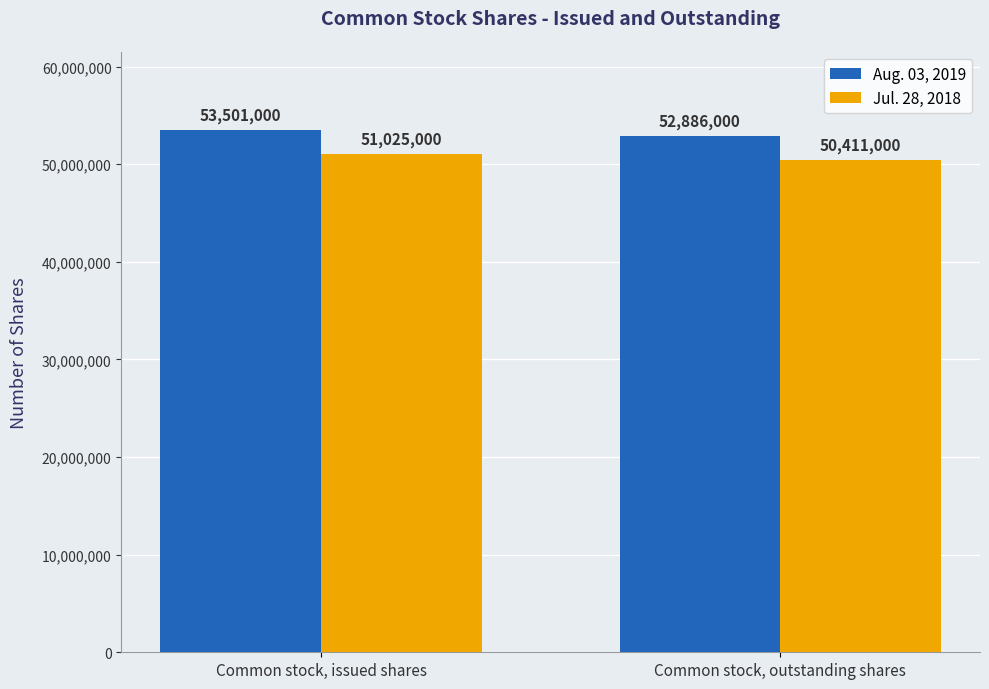

What is the difference between the Jul. 28, 2018 values at Common stock, issued shares and Common stock, outstanding shares?

614000